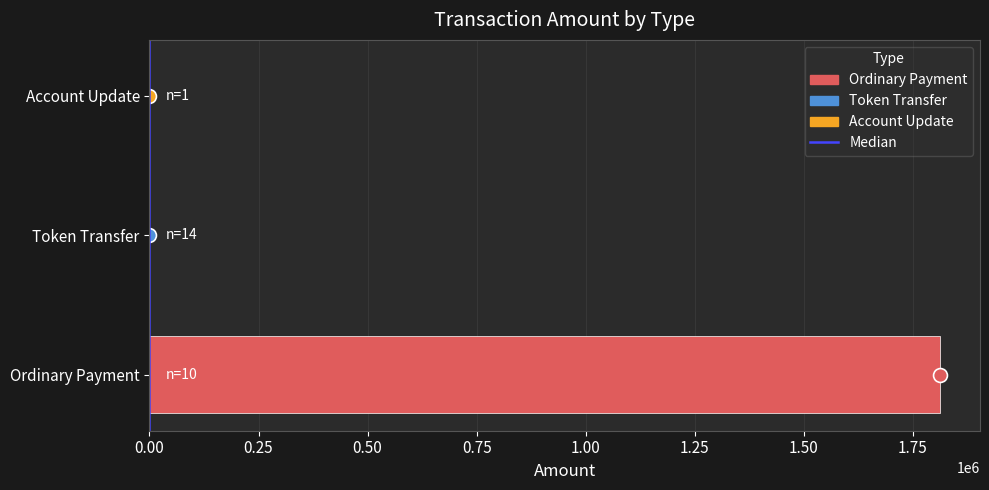

What is the change in value from Ordinary Payment to Token Transfer?

-1813140.0